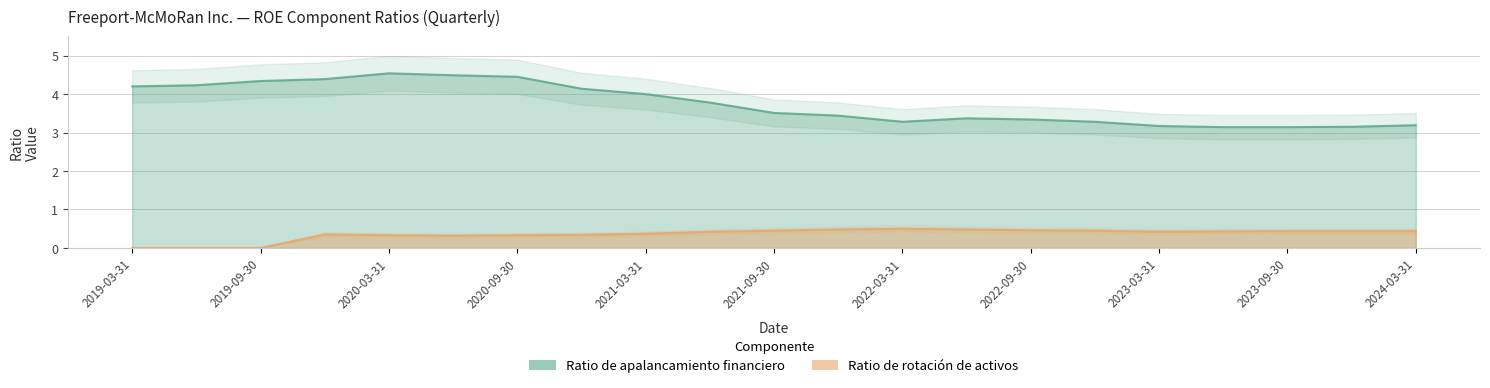

What is the label of the 5th point from the right?

2023-03-31